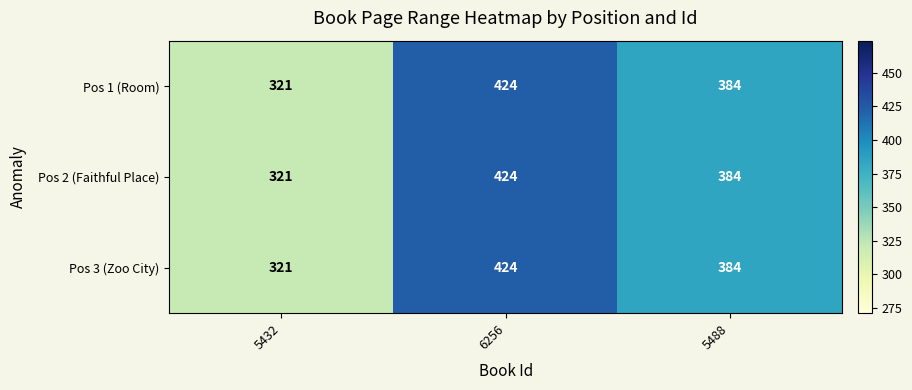

What is the total value across all series at 5432?

963